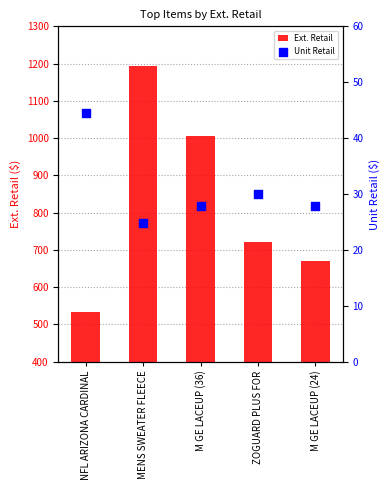

Which series has the largest Y range (max minus min)?

Ext. Retail